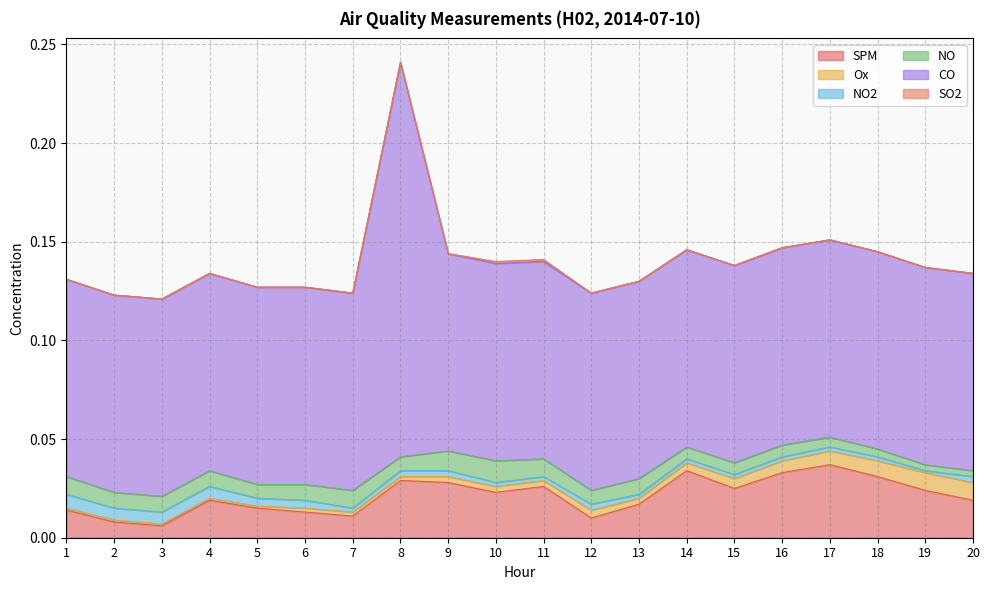

Rank the series at 15 from highest to lowest value.

CO, SPM, NO, Ox, NO2, SO2